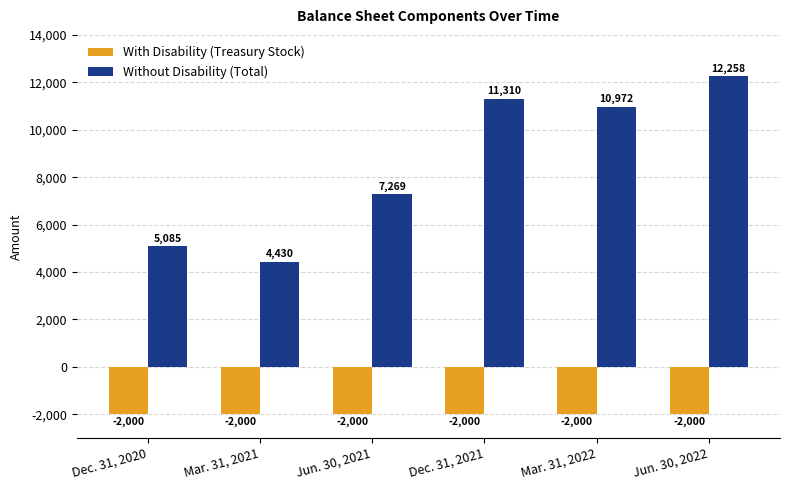

Reading left to right, transcribe all the data shown in this chart.

With Disability (Treasury Stock): -2000	-2000	-2000	-2000	-2000	-2000
Without Disability (Total): 5085	4430	7269	11310	10972	12258